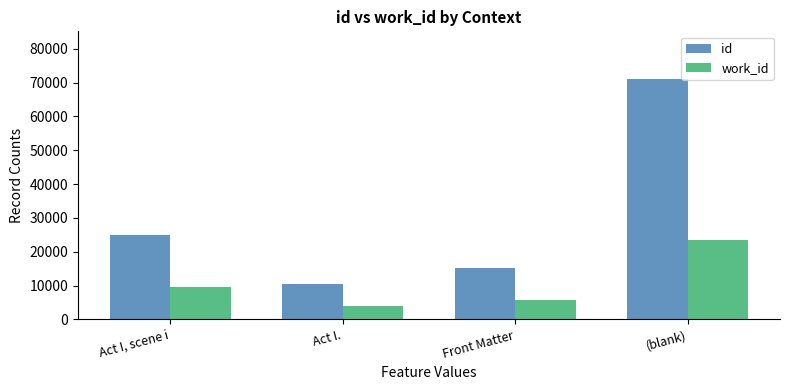

At which category is the sum across all series the highest?

(blank)